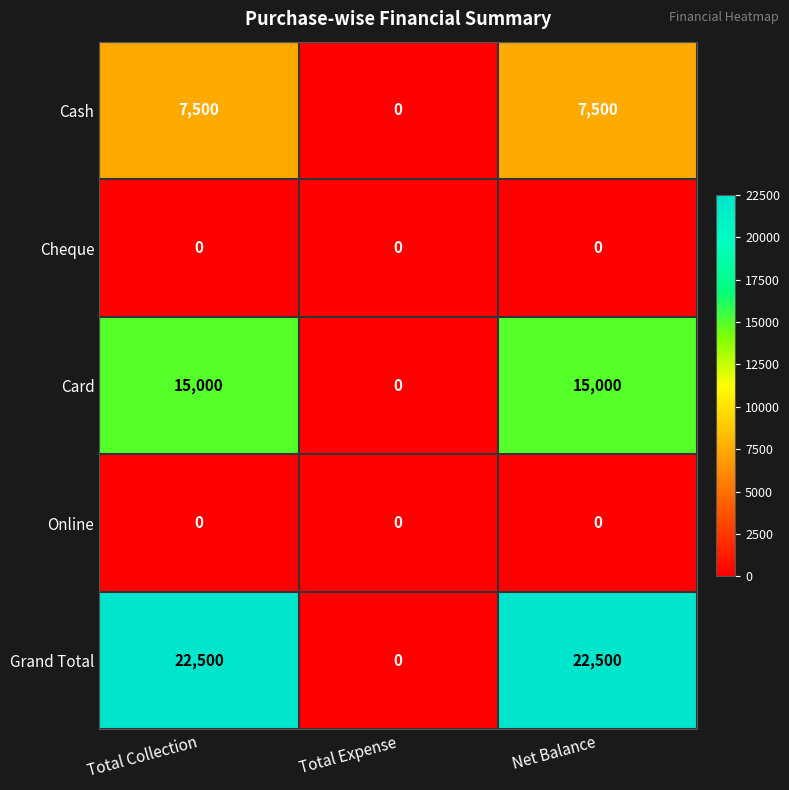

At how many categories does at least one series exceed 467?

2